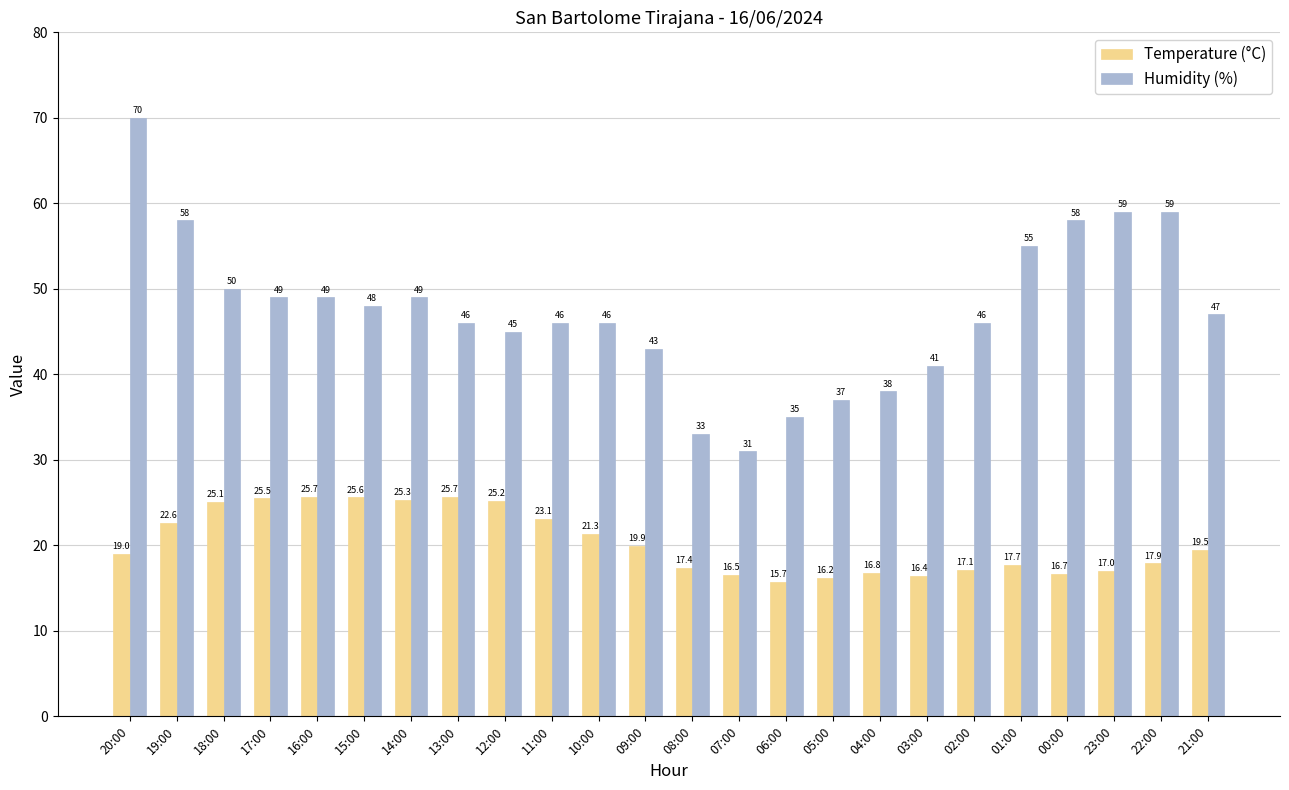

True or false: Temperature (°C) has a value of 25.4 at 05:00.

False